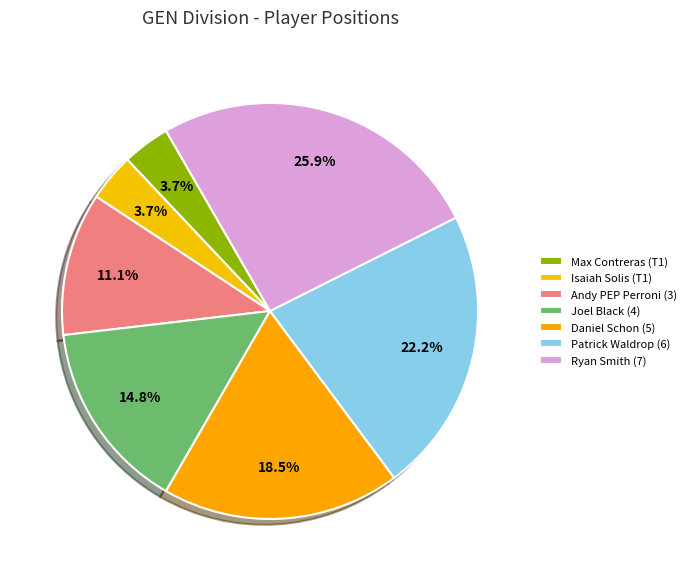

Which category has the smallest portion of the pie?

Max Contreras (T1)